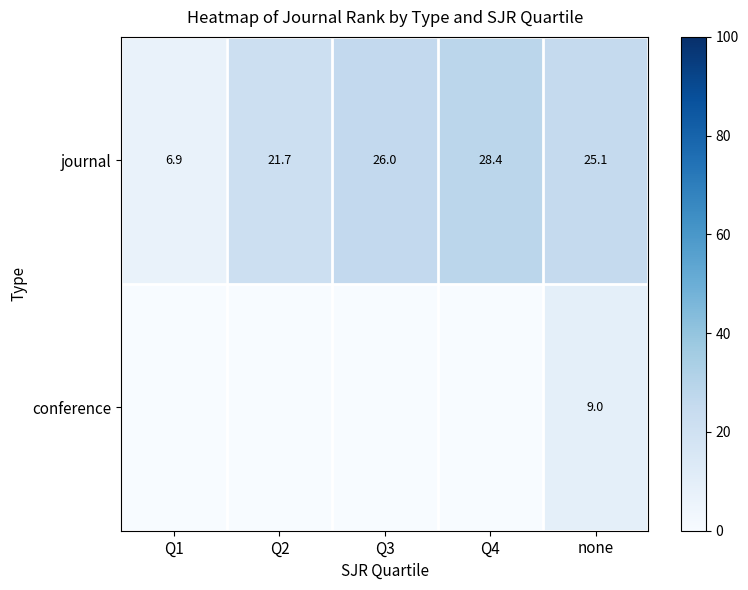

How many data points in journal are above 25?

3